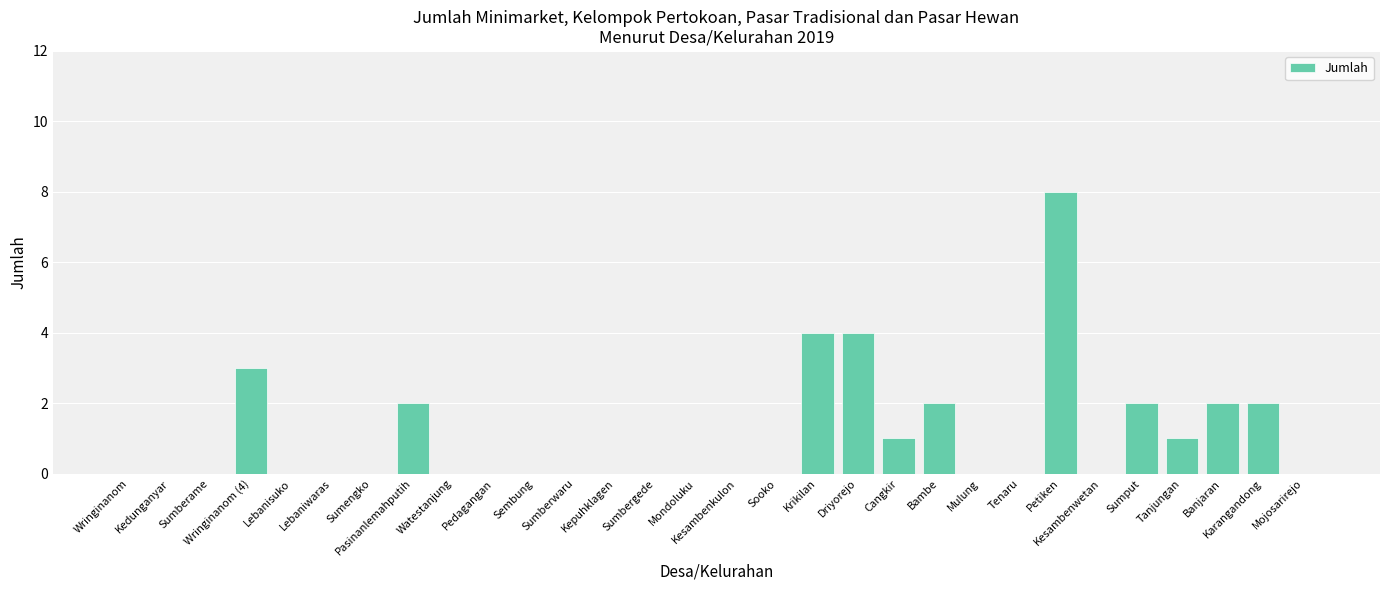

What is the sum of all values?

31